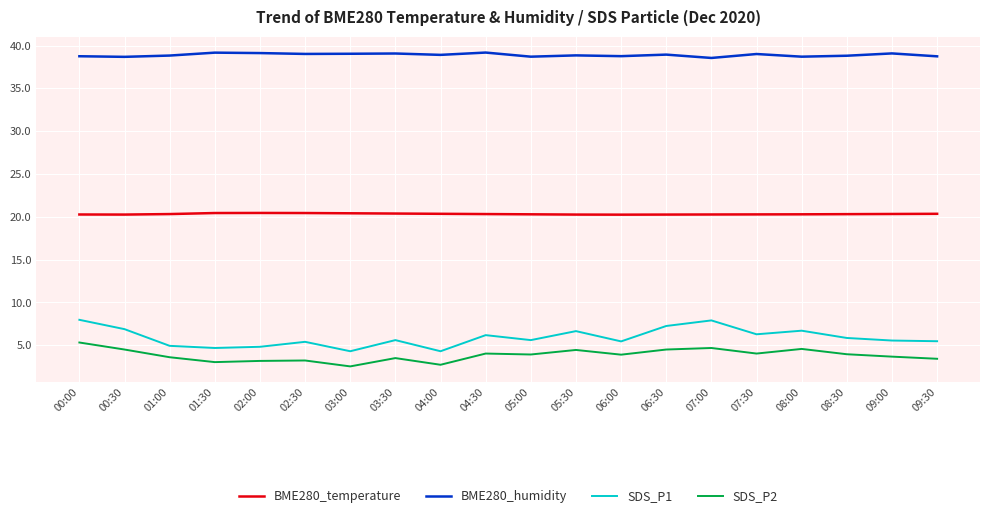

What is the total value across all series at 02:30?

68.1